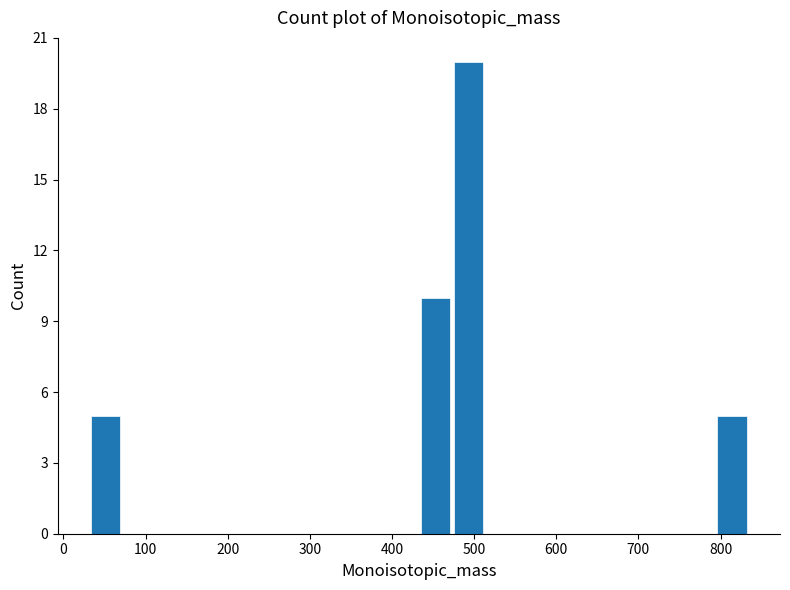

Which range on the x-axis has the tallest bar?

470 to 510